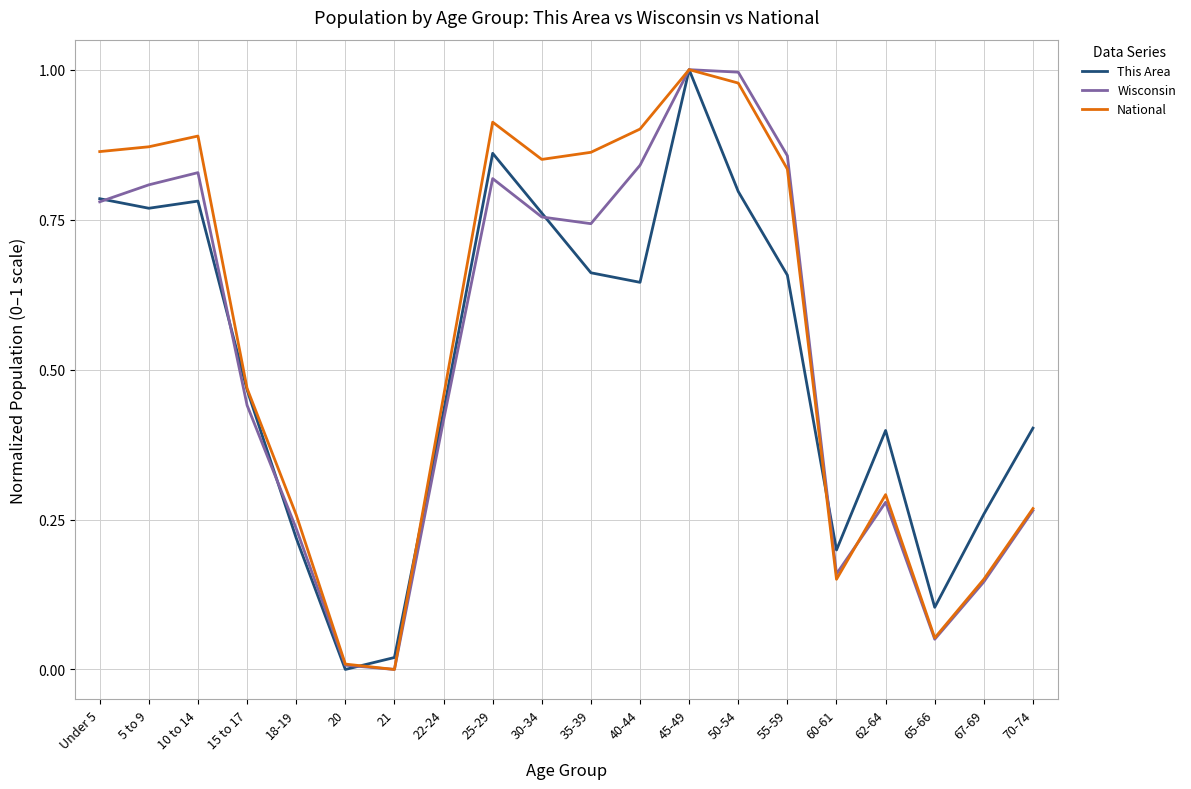

Between 55-59 and 65-66, which series saw the biggest shift?

Wisconsin